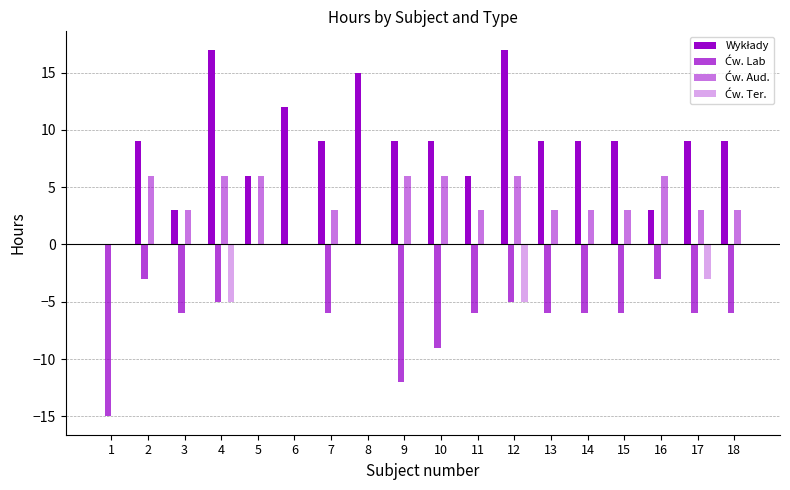

Where does the Ćw. Lab series first go above -6?

2